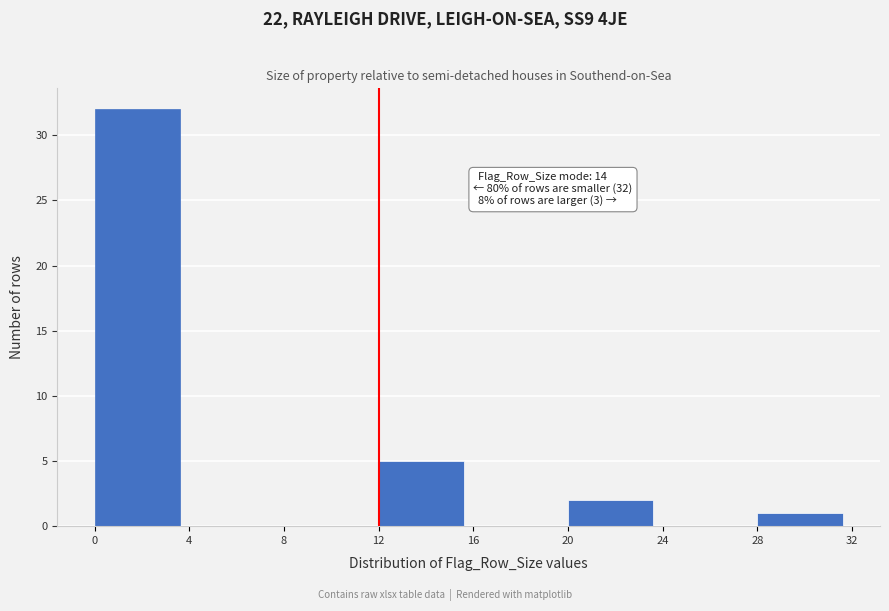

Over which range of the x-axis is the bar tallest?

0 to 4